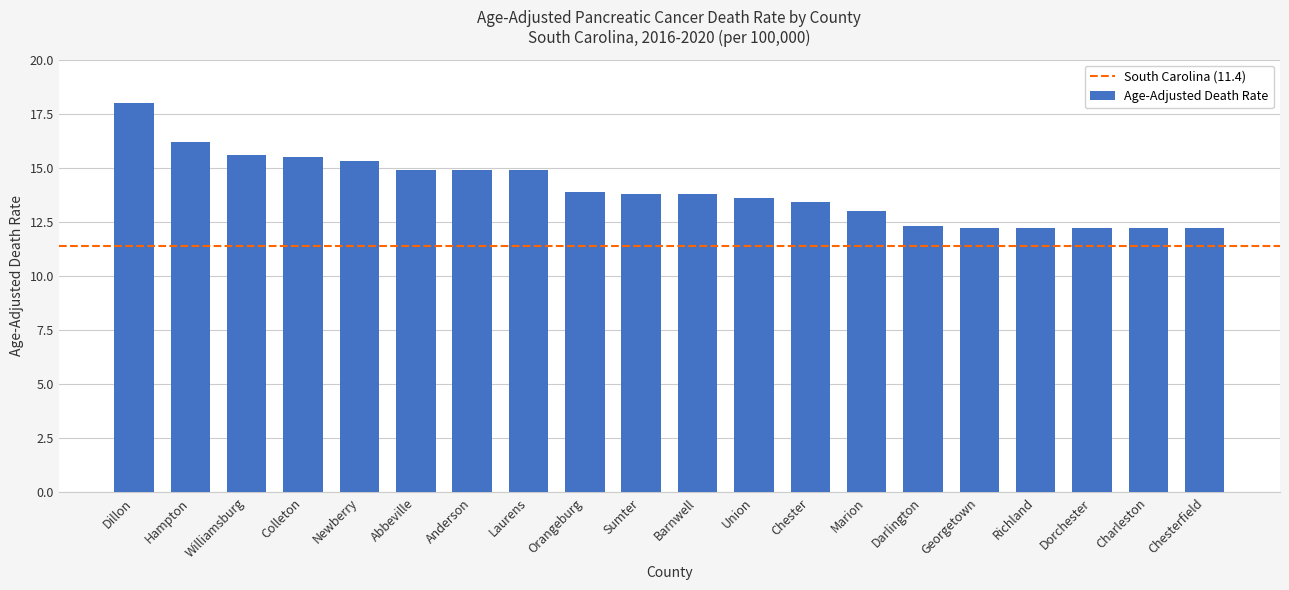

How many bars are there in total?

20